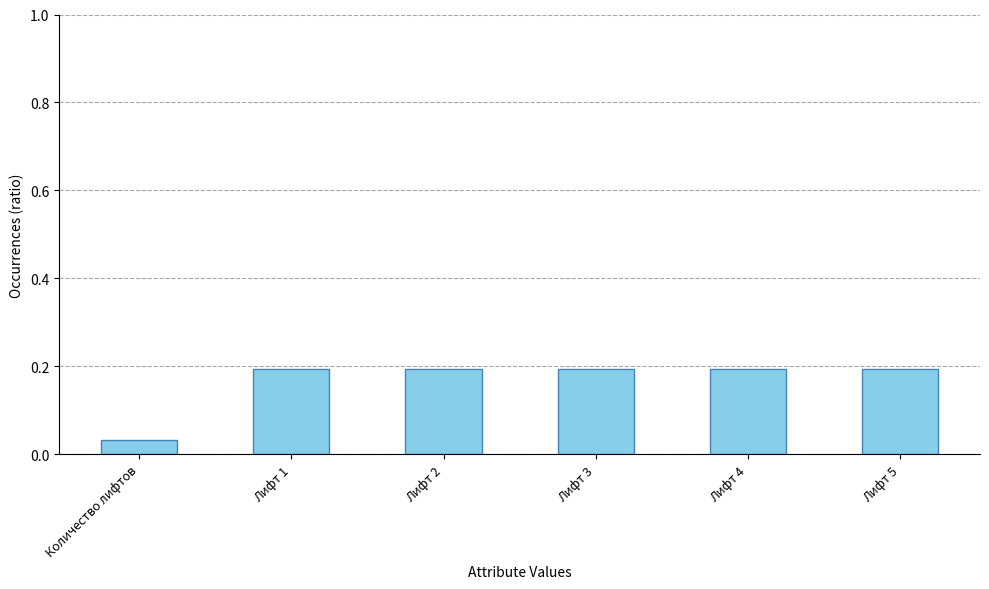

Does the chart contain any negative values?

No